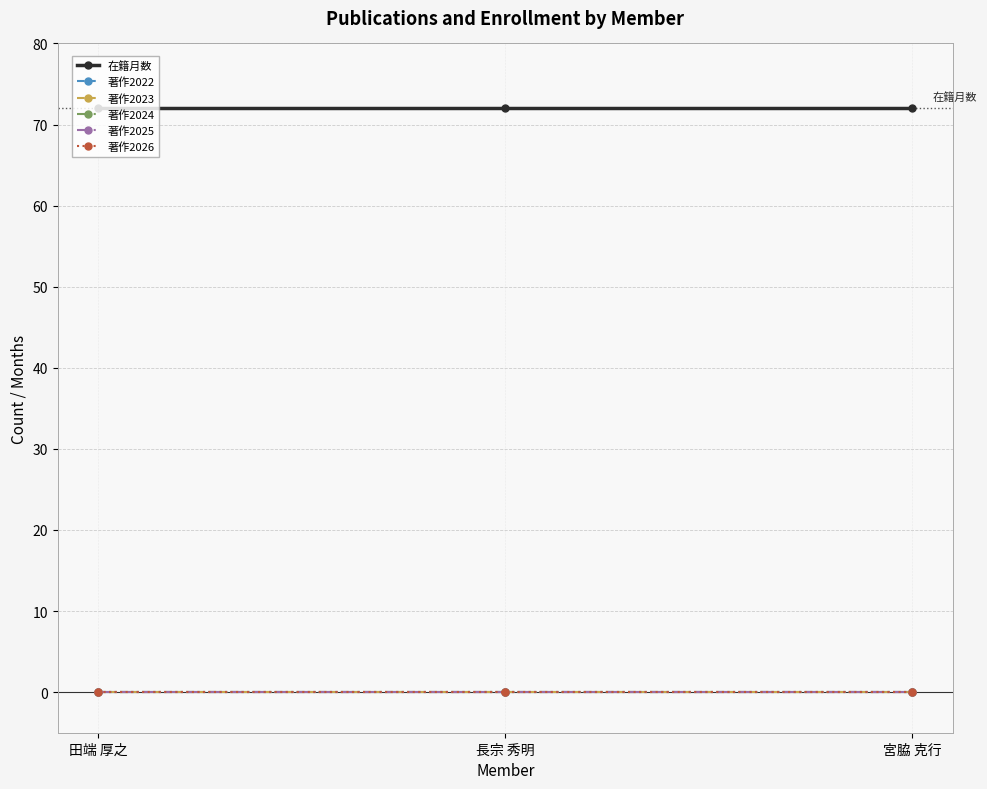

Is this an area chart (filled region under the line)?

No